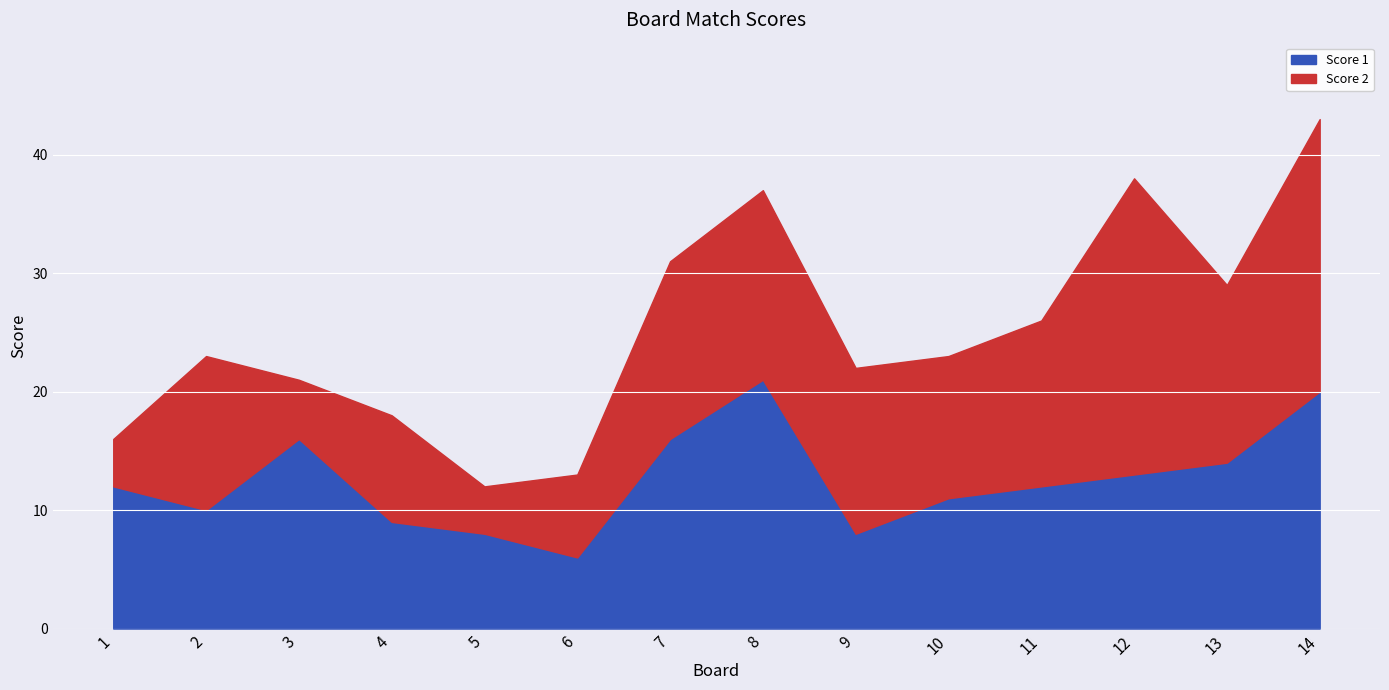

True or false: the data has more than 1 interior local peaks.

True